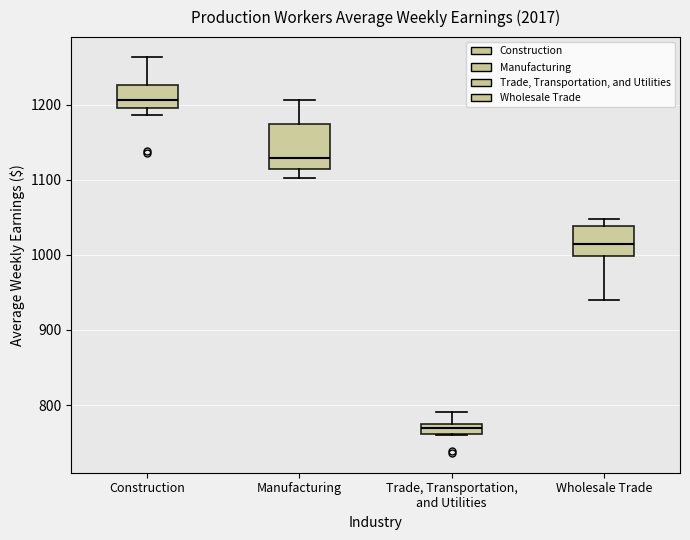

Which box's median line is the highest?

Construction